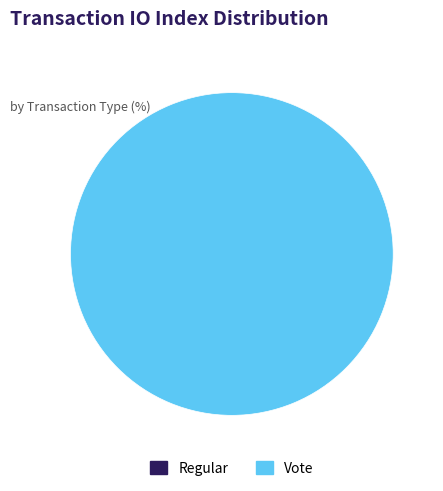

What is the largest slice in the pie chart?

Vote